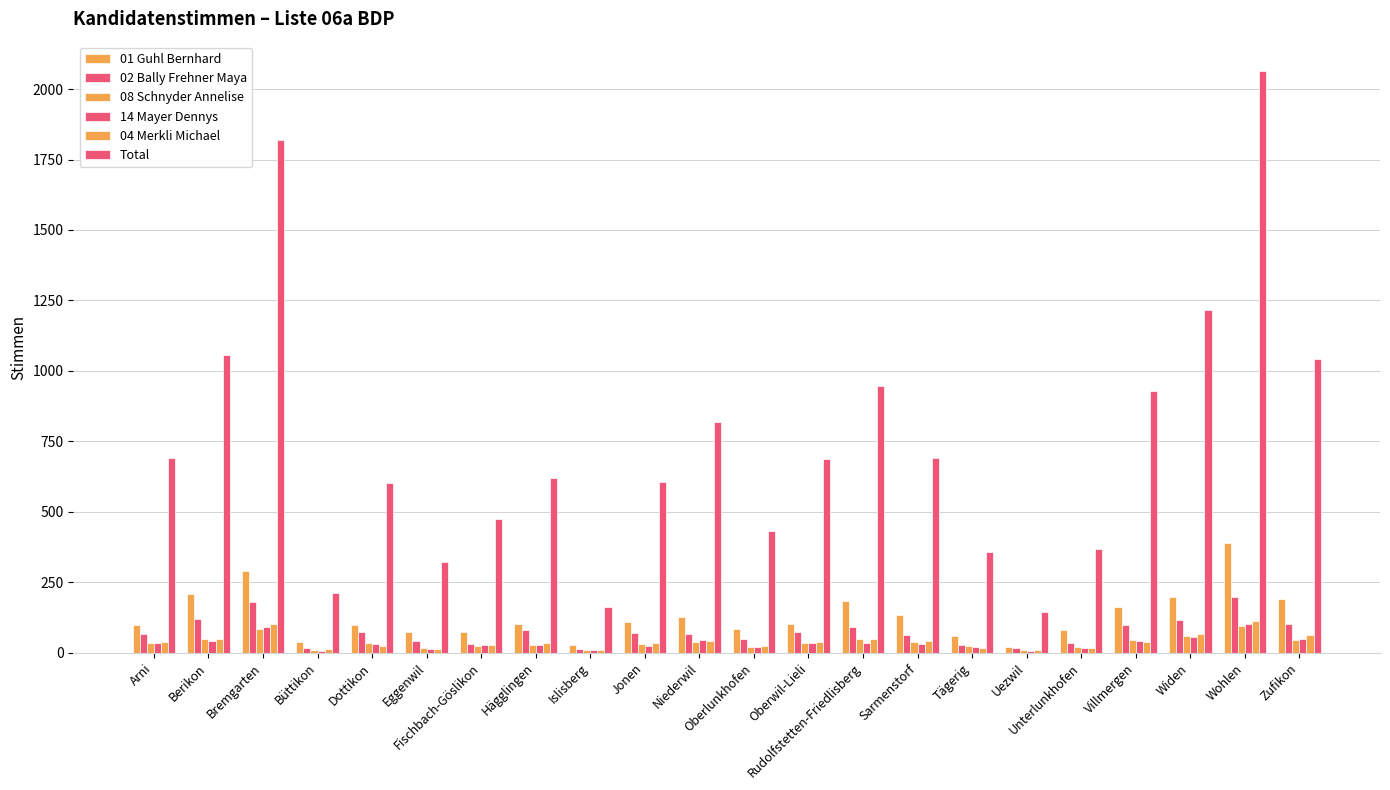

Are the bars horizontal?

No